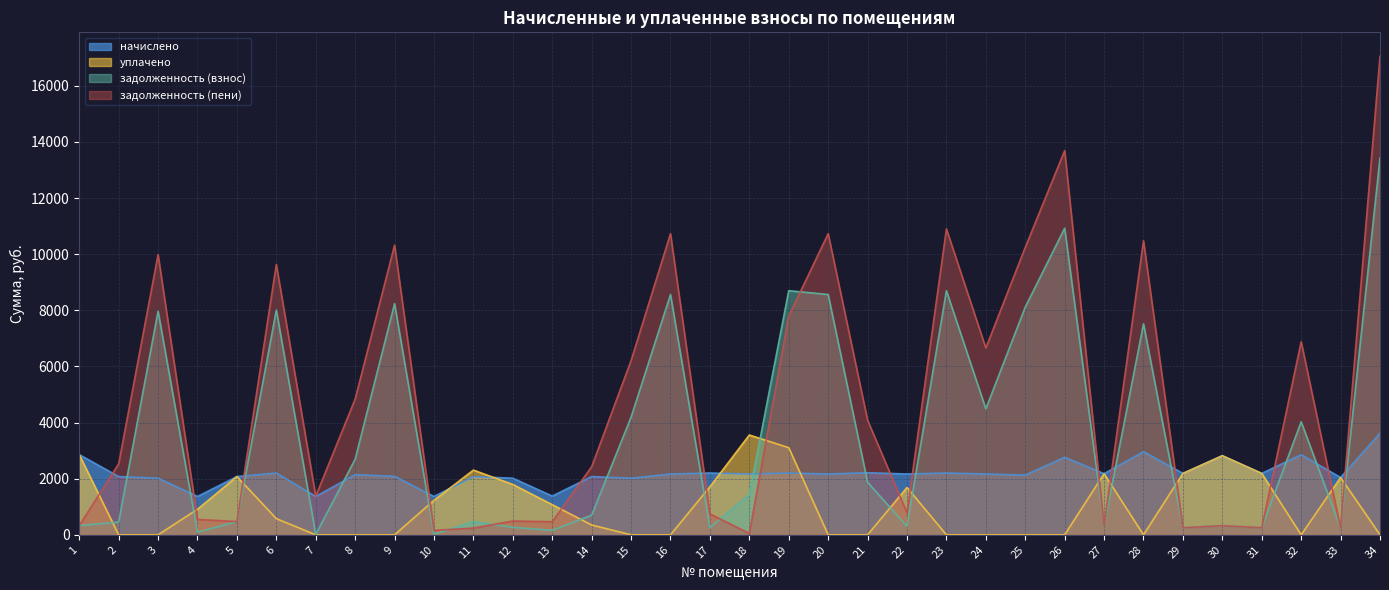

Which series has the widest spread of values?

задолженность (пени)